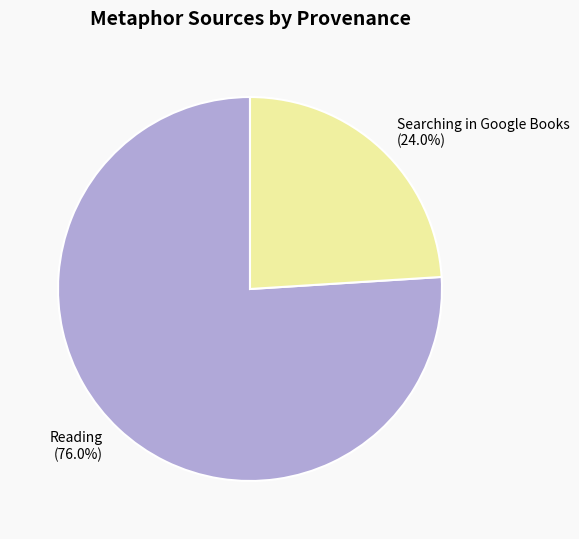

Does any single category account for the majority?

Yes